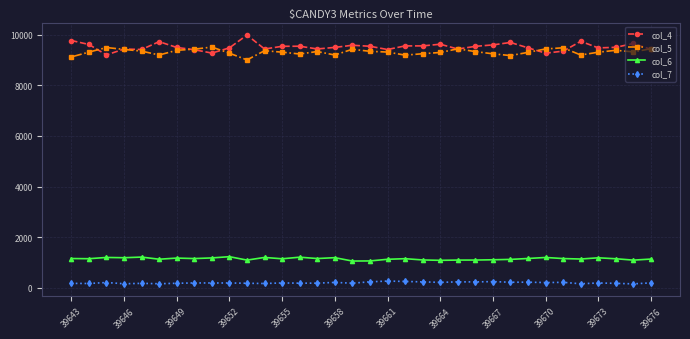

What is the value of the col_6 point at the 2nd from the left?

1148